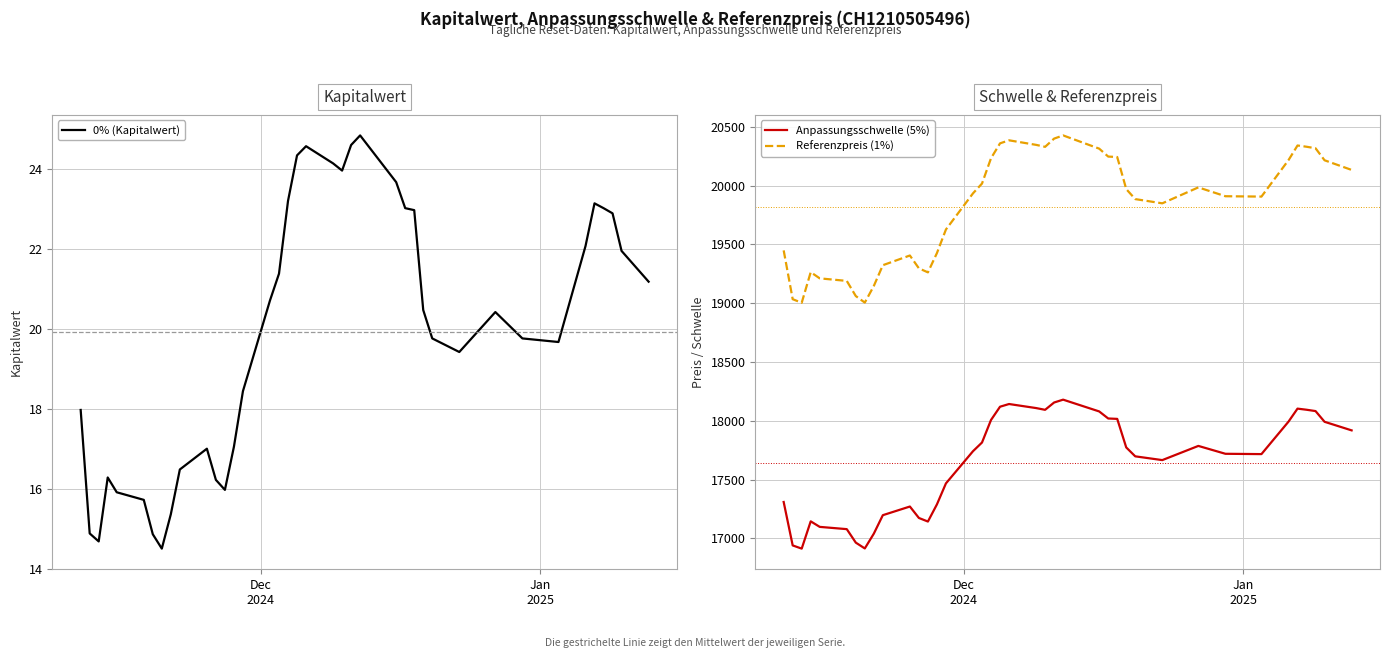

What is the highest value of the 0% (Kapitalwert) series?

24.9